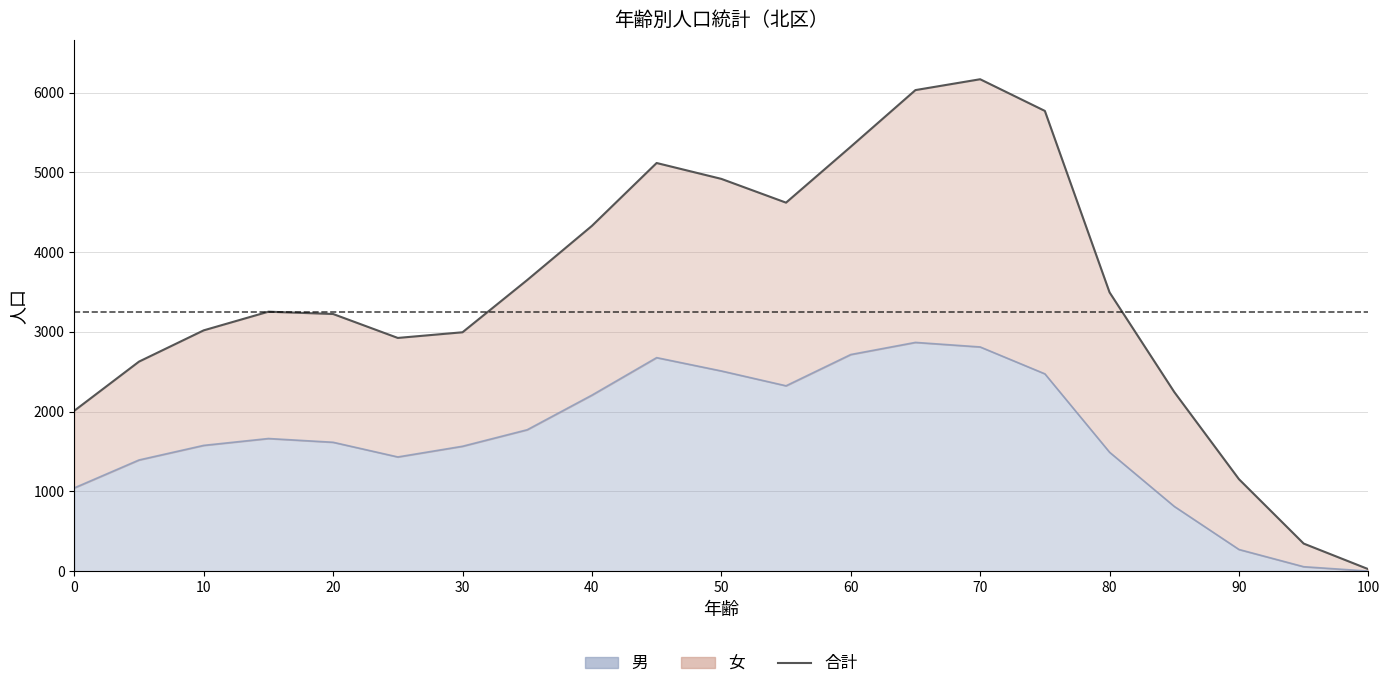

How many data points does each series have?

21